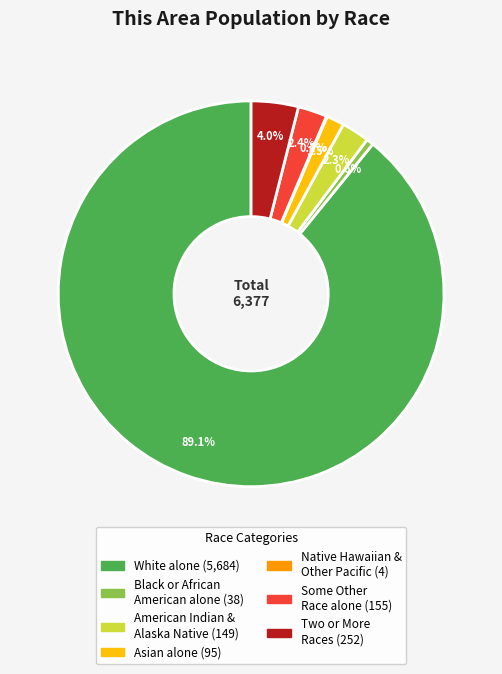

Is there a majority slice in this chart?

Yes